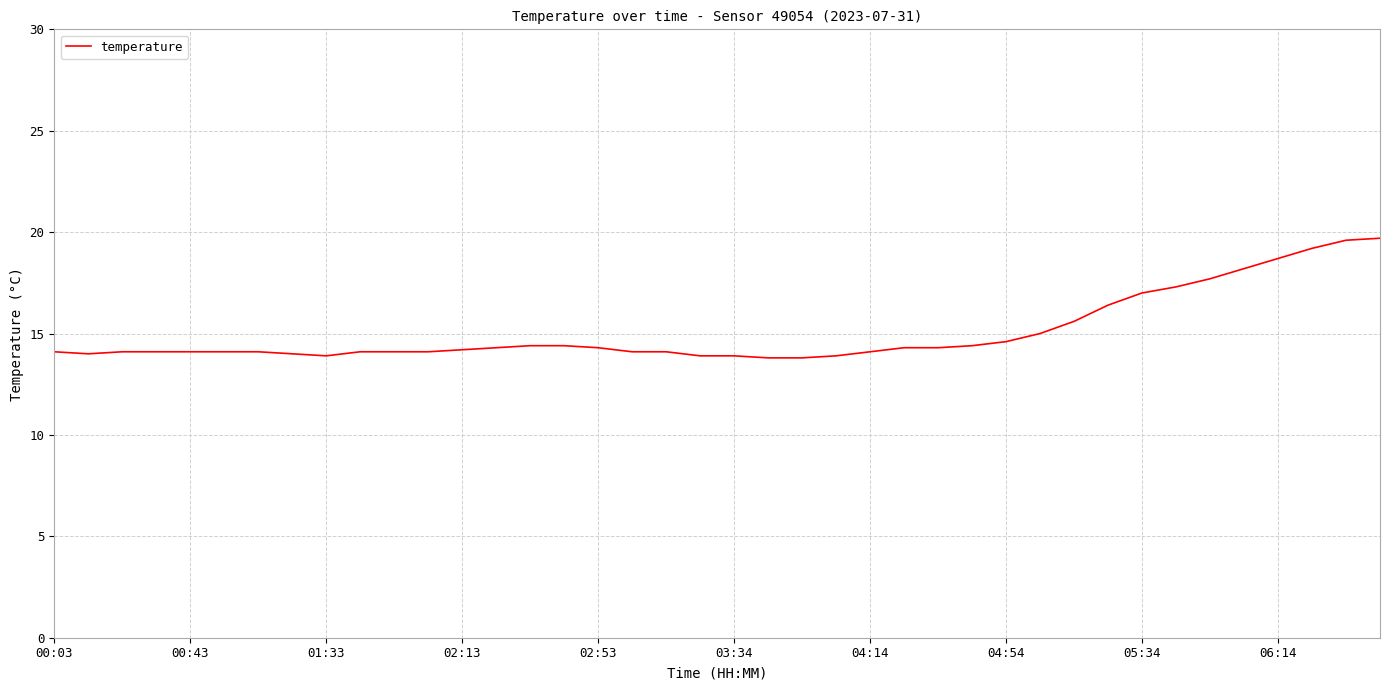

What is the maximum value shown in the chart?

19.7